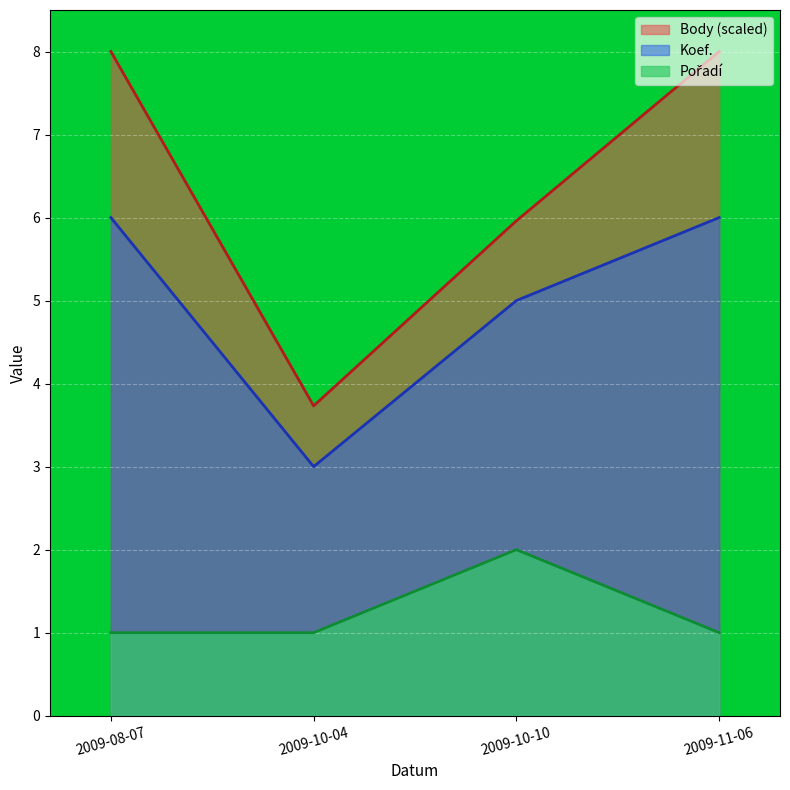

Which series changed the most between 2009-10-04 and 2009-10-10?

Body (scaled)